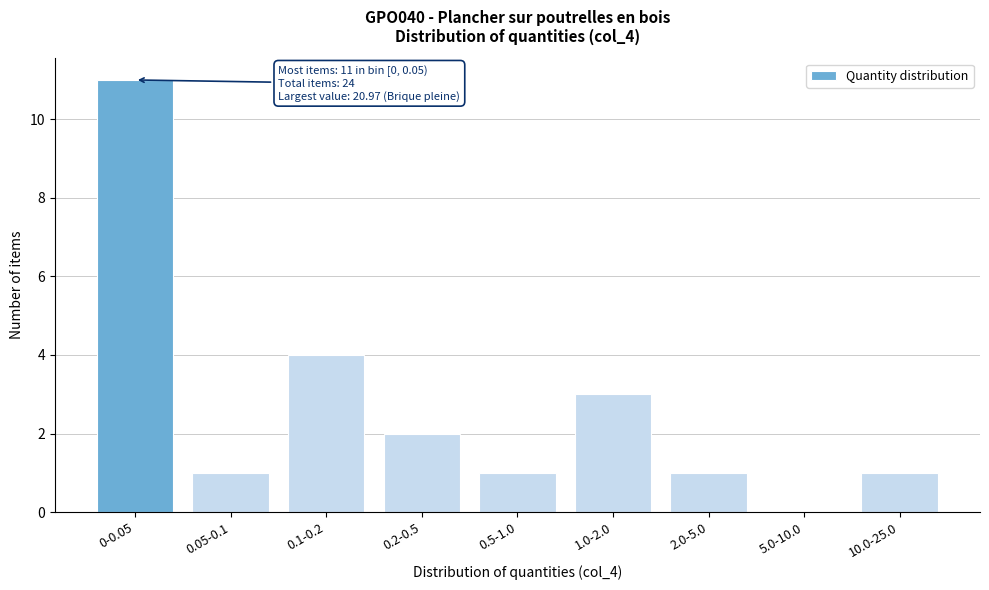

Reading left to right, extract all data points from this chart.

0-0.05=11	0.05-0.1=1	0.1-0.2=4	0.2-0.5=2	0.5-1.0=1	1.0-2.0=3	2.0-5.0=1	5.0-10.0=0	10.0-25.0=1